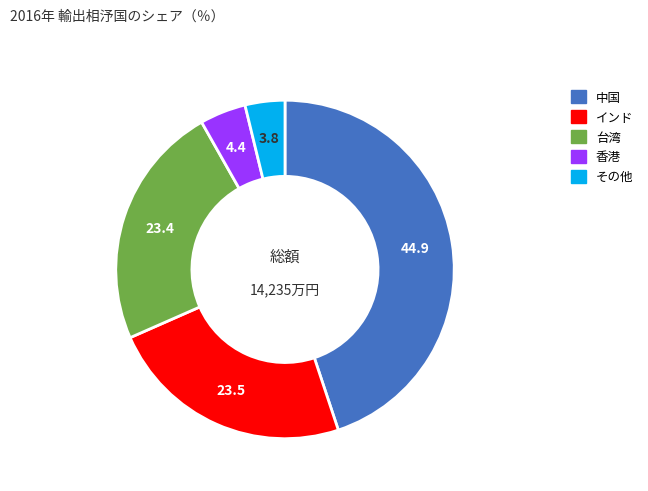

Does any single category account for the majority?

No